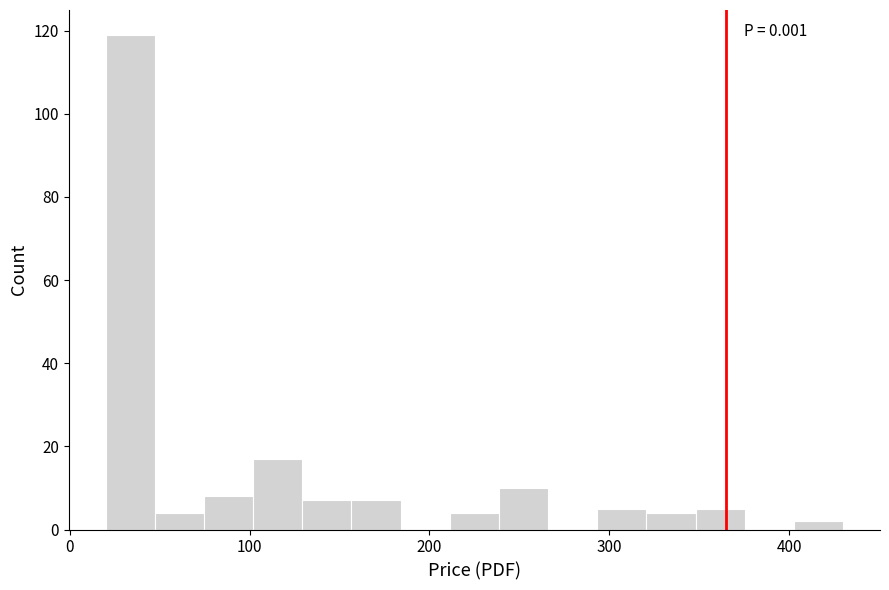

Read against the x-axis, roughly where is the centre of the tallest bar?

30